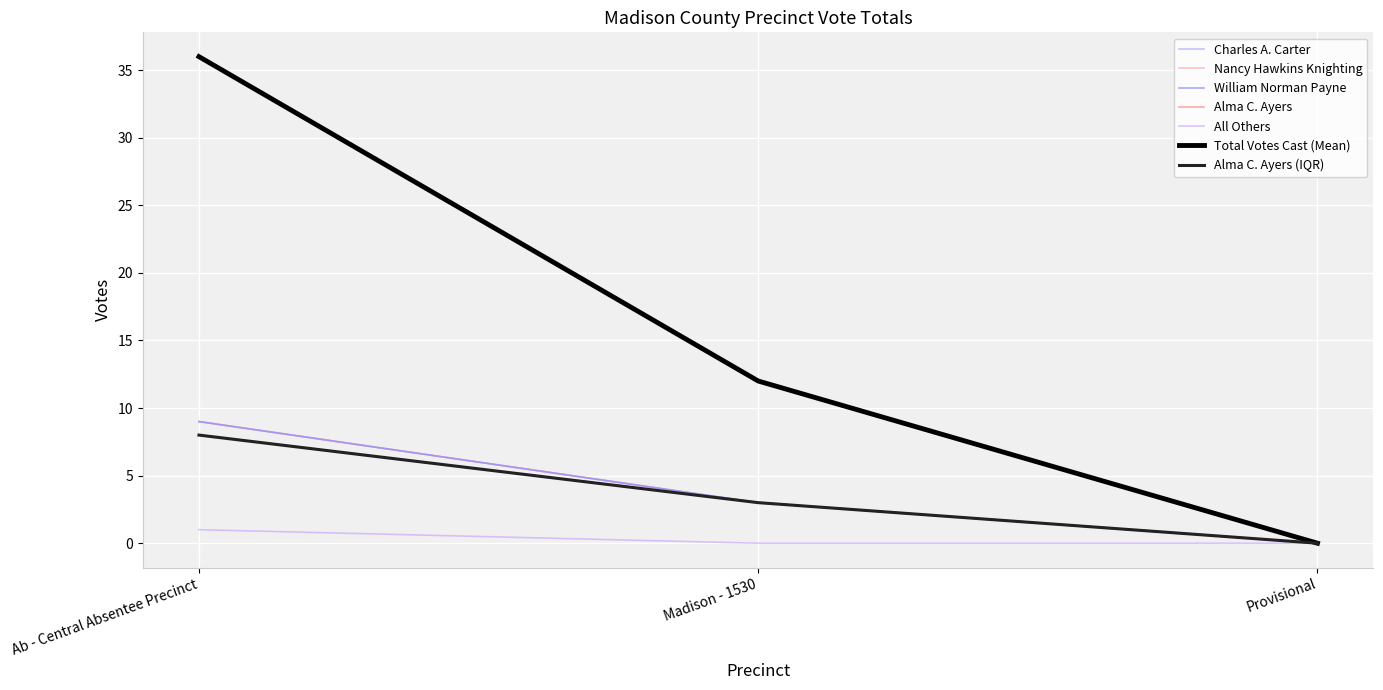

What is the approximate value of Charles A. Carter at Ab - Central Absentee Precinct?

9